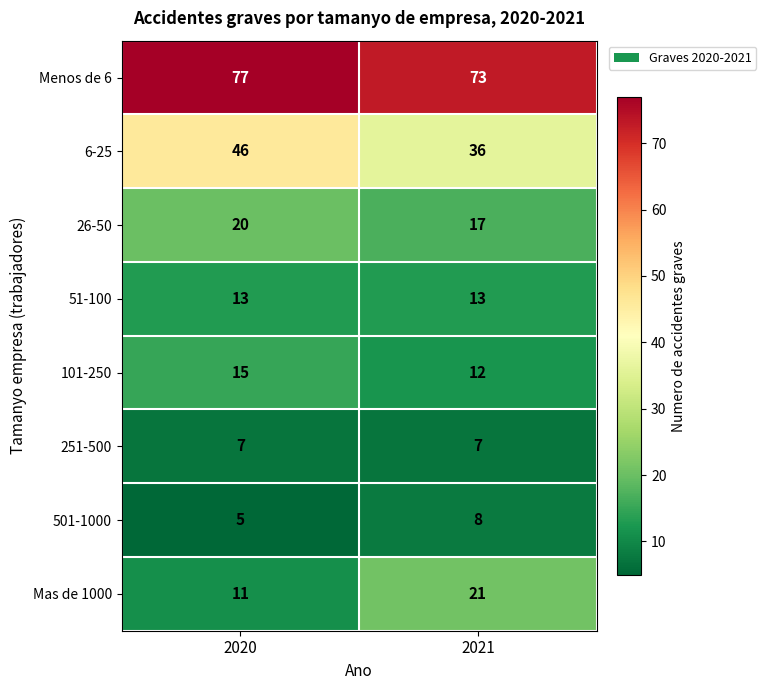

What is the approximate value of 501-1000 at 2020?

5